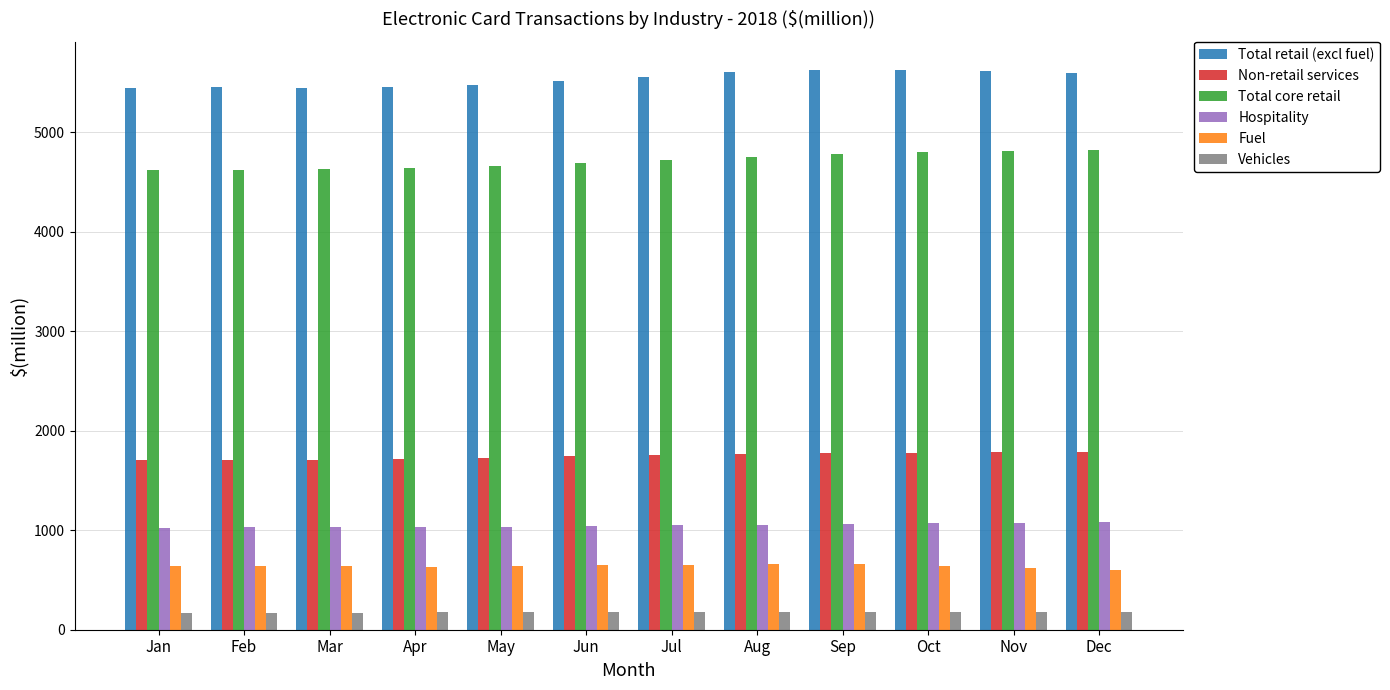

Is the value of Hospitality at Oct greater than the value of Total core retail at Jun?

No